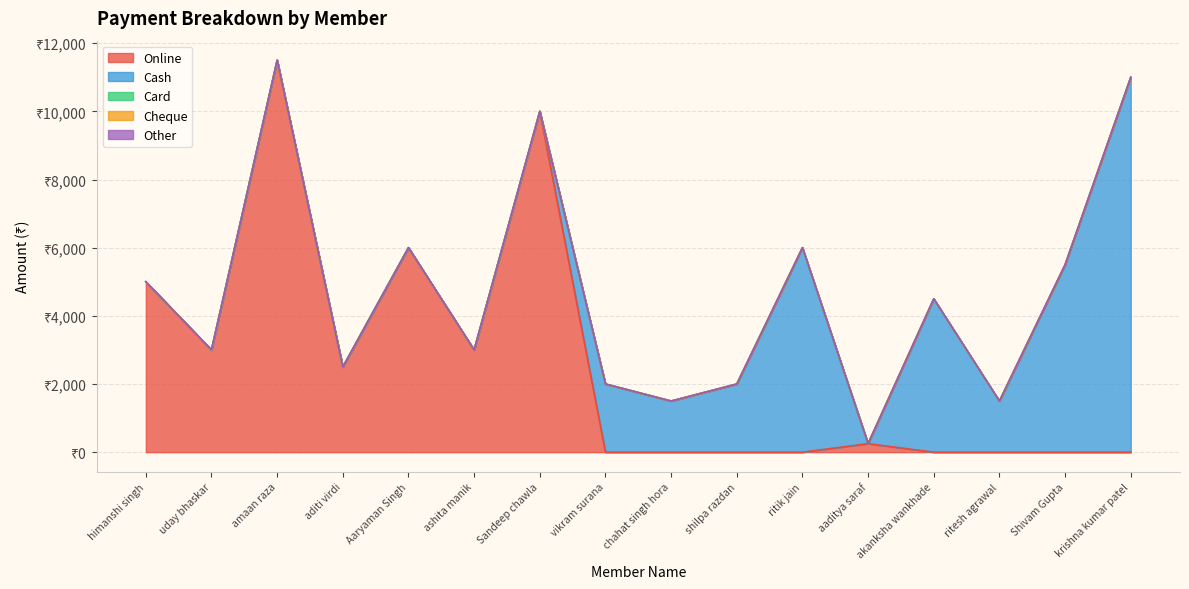

What is the label of the 4th point from the right?

akanksha wankhade